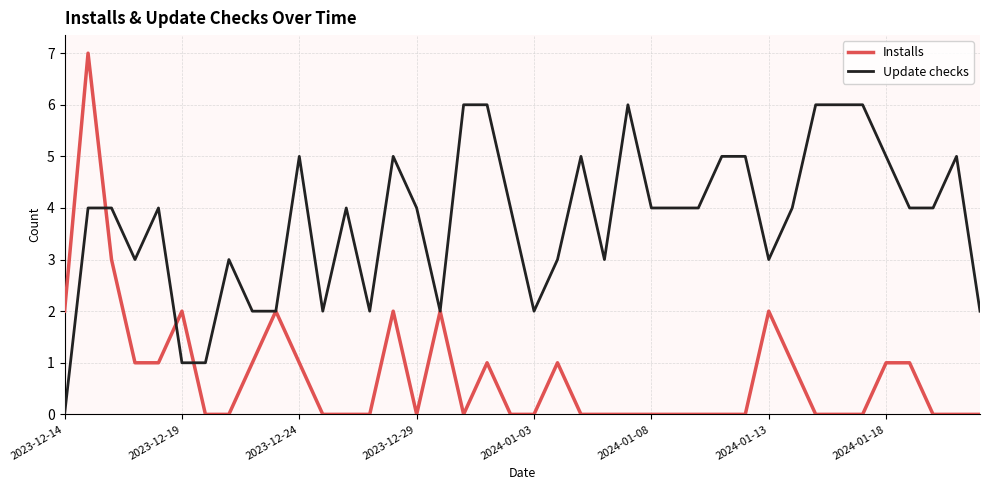

True or false: Update checks and Installs cross at least once.

True